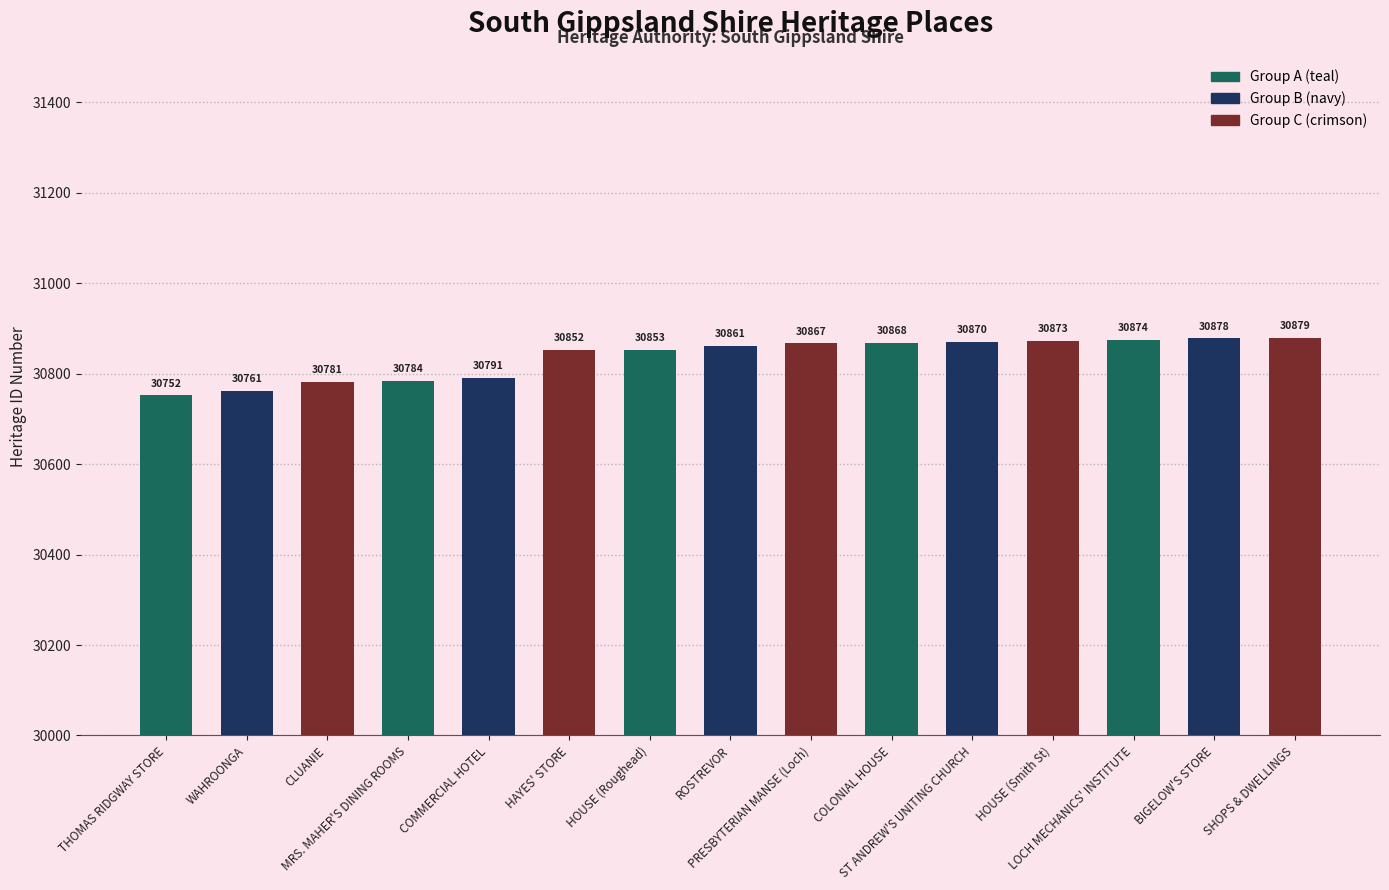

What is the average value?

30836